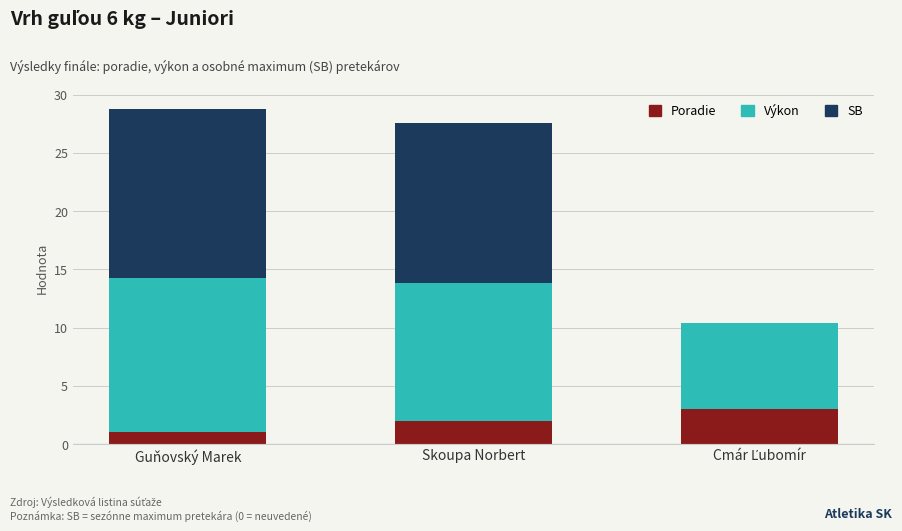

What is the maximum value for Poradie?

3.0